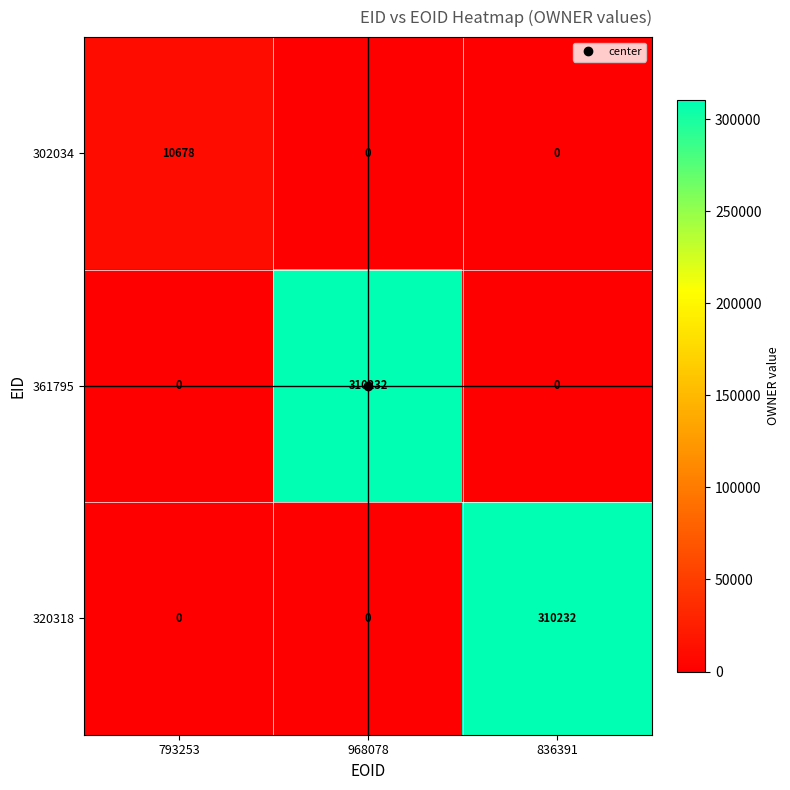

What is the average value of the 320318 series?

103411